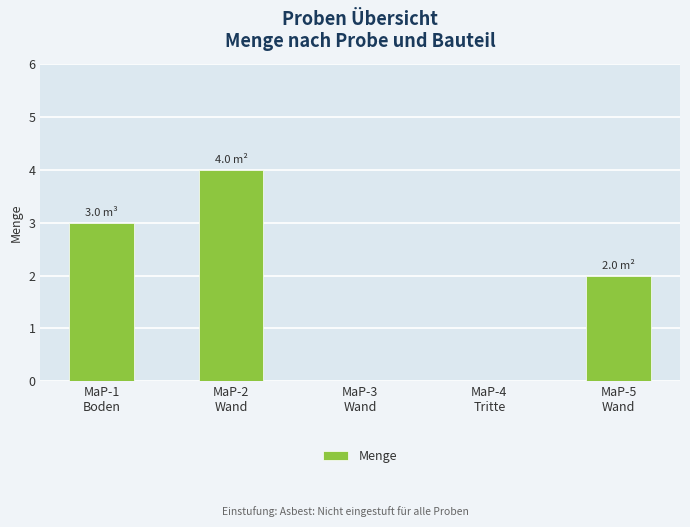

What is the greatest value displayed?

4